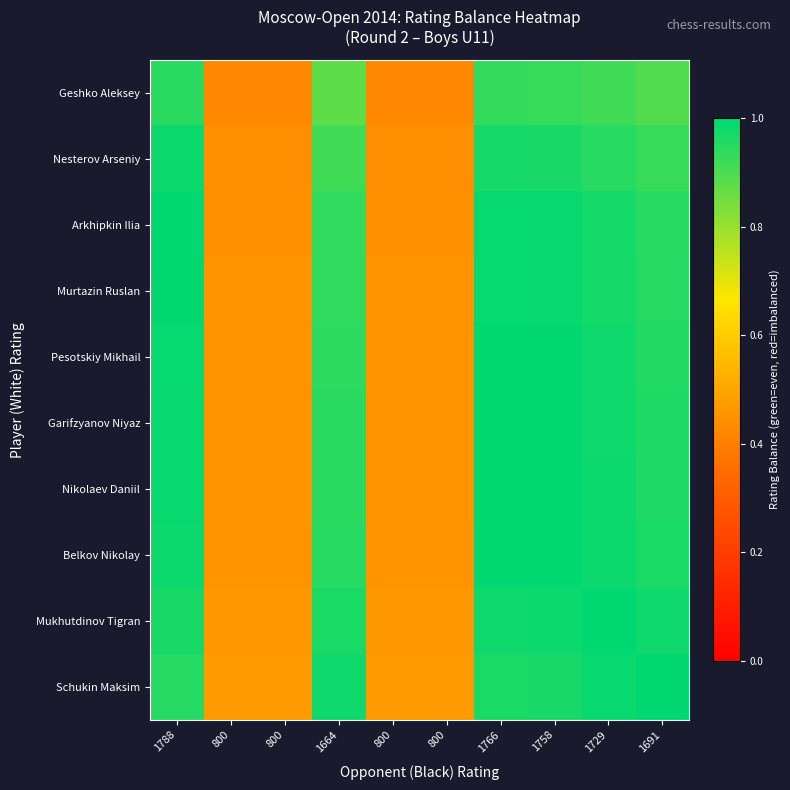

Rank the series by their maximum value, from lowest to highest.

Geshko Aleksey, Nesterov Arseniy, Schukin Maksim, Murtazin Ruslan, Arkhipkin Ilia, Nikolaev Daniil, Pesotskiy Mikhail, Garifzyanov Niyaz, Belkov Nikolay, Mukhutdinov Tigran